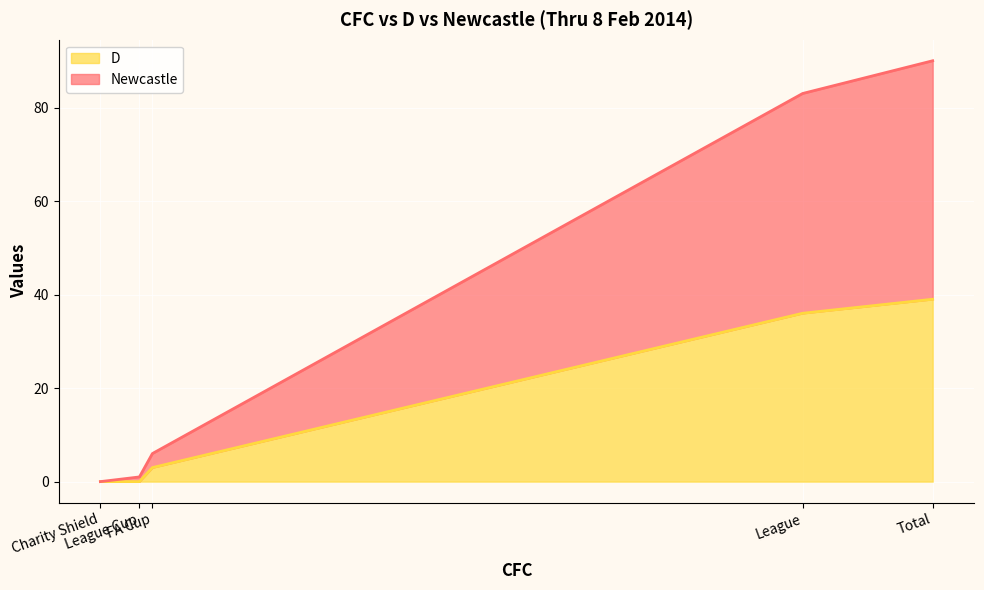

How many values in the Newcastle series exceed 3?

2